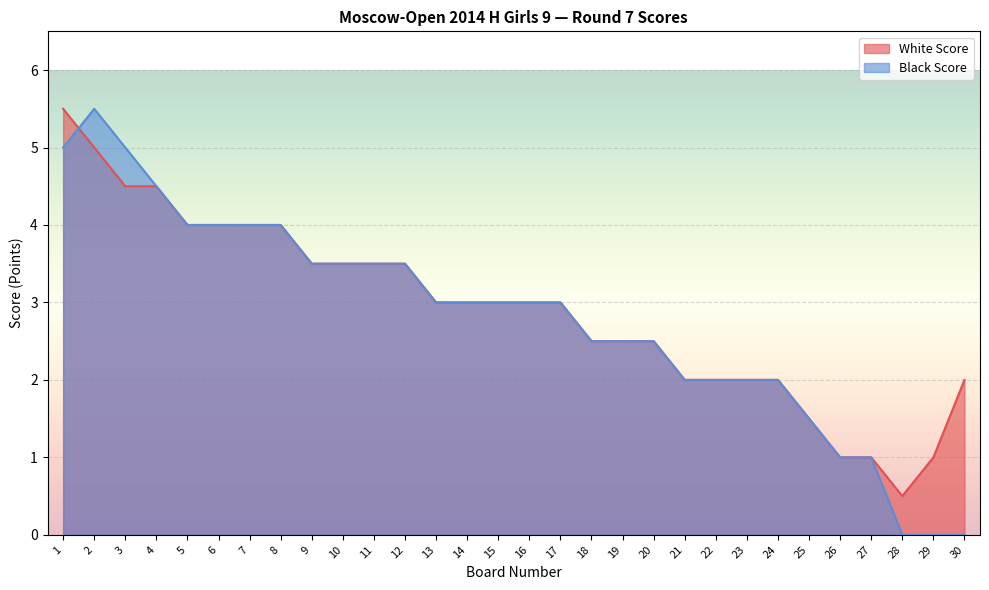

How many distinct data groups are displayed?

2